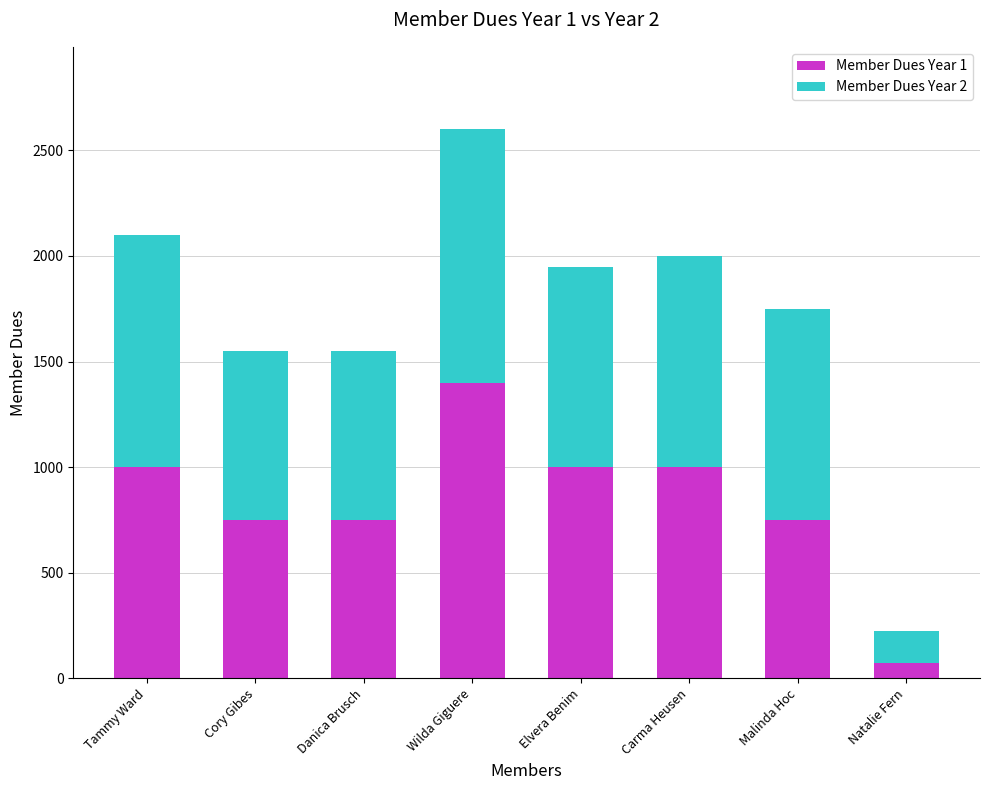

The Member Dues Year 1 series shows 153 at Cory Gibes. True or false?

False